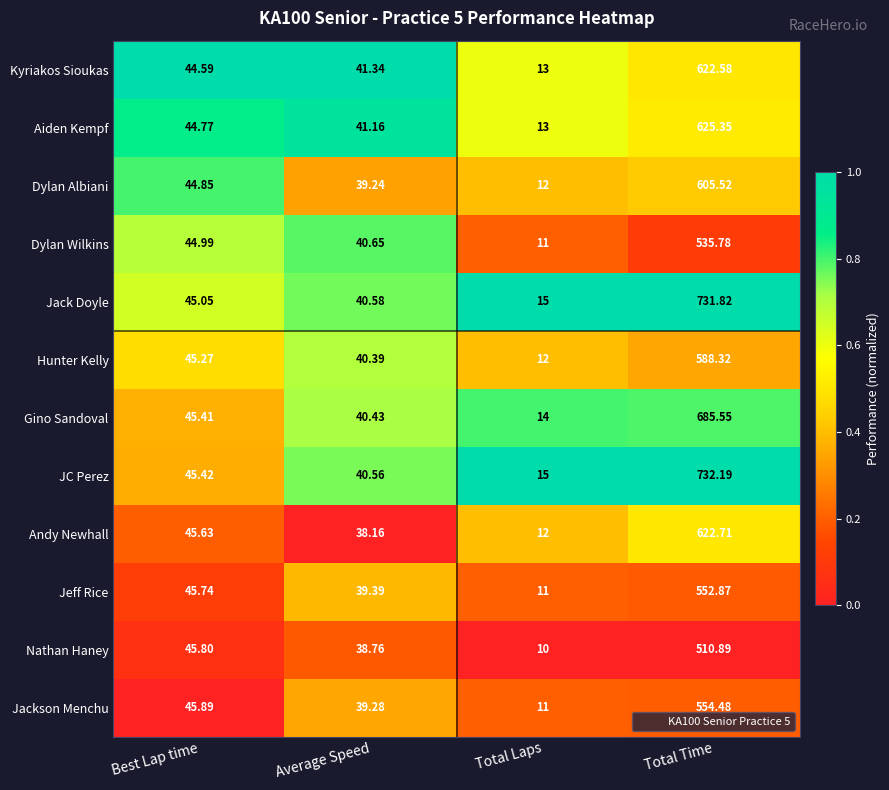

What is the total value across all series at Best Lap time?

543.4